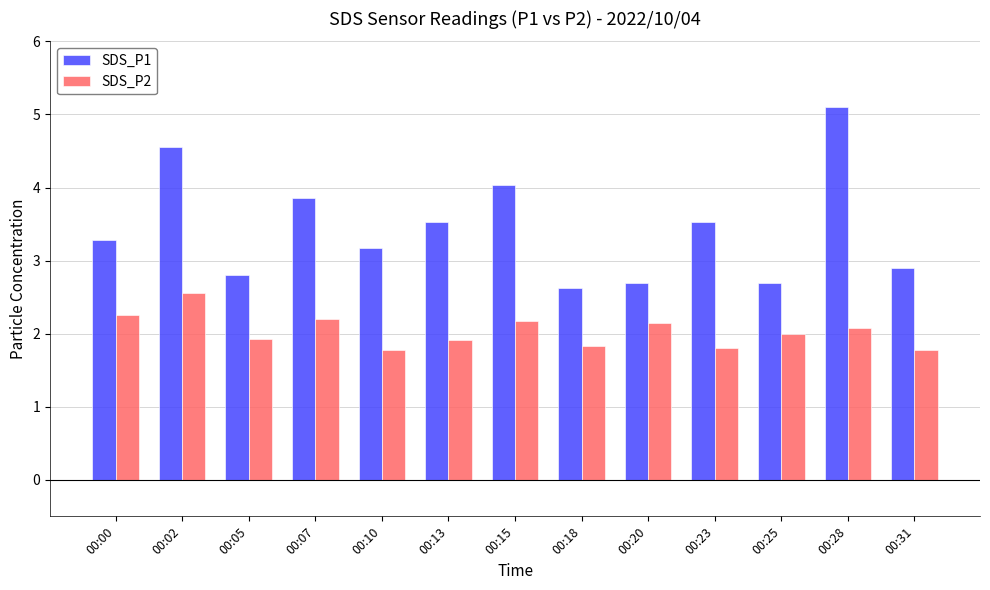

The value of SDS_P1 at 00:23 is 3.5. True or false?

True